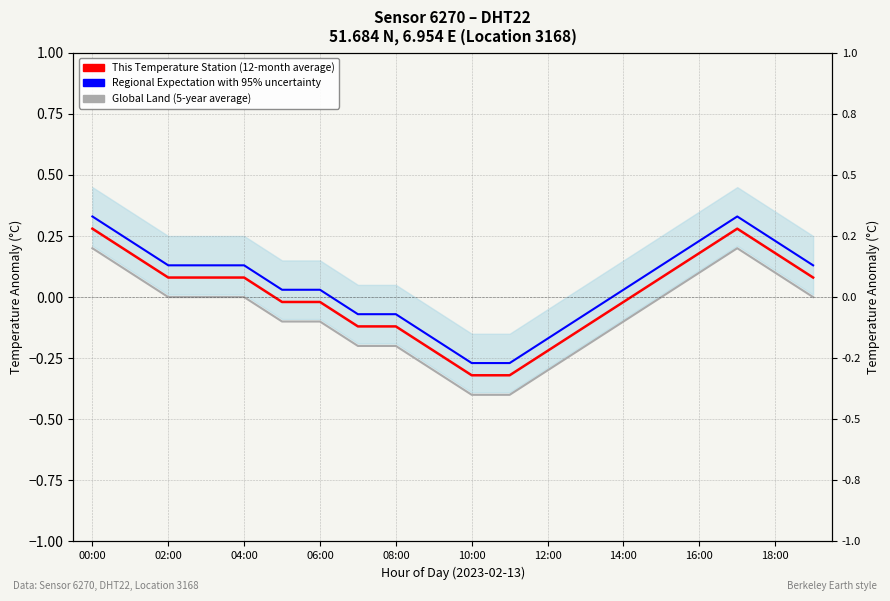

How many values in This Temperature Station (12-month average) are below zero?

10